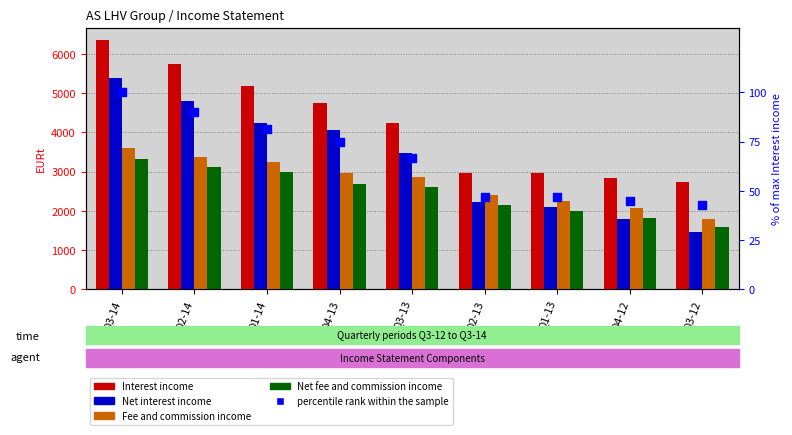

At how many categories does at least one series exceed 3743?

5